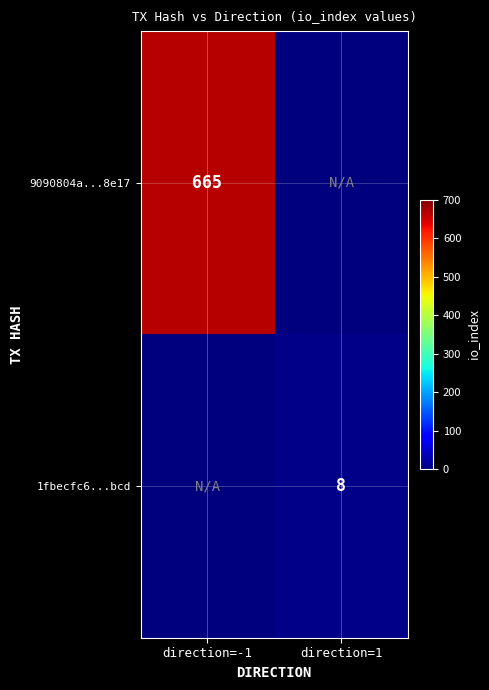

Is it true that 9090804a...8e17 equals 441 at direction=-1?

False